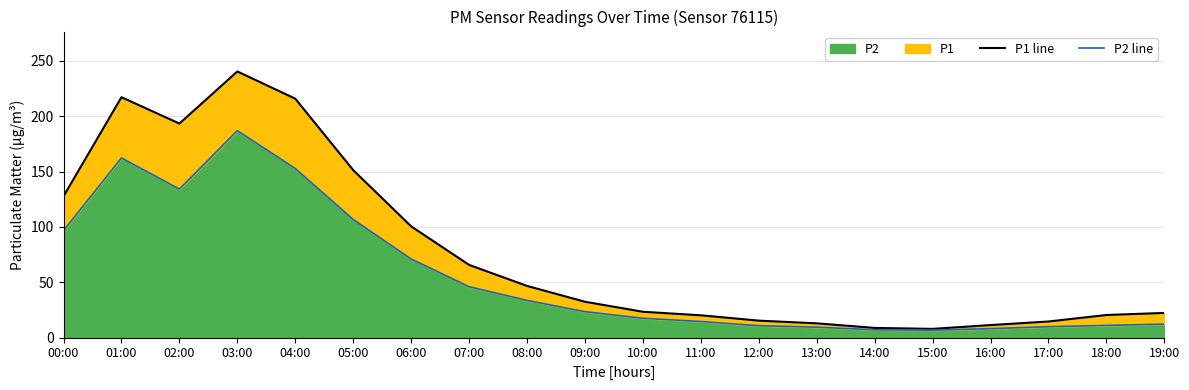

What is the highest value of the P1 line series?

240.5